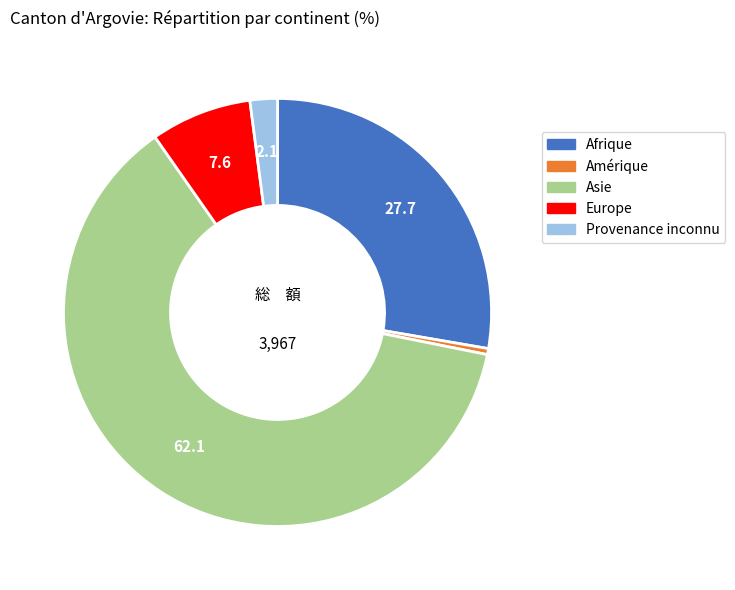

Is the sum of Europe and Asie greater than half?

Yes